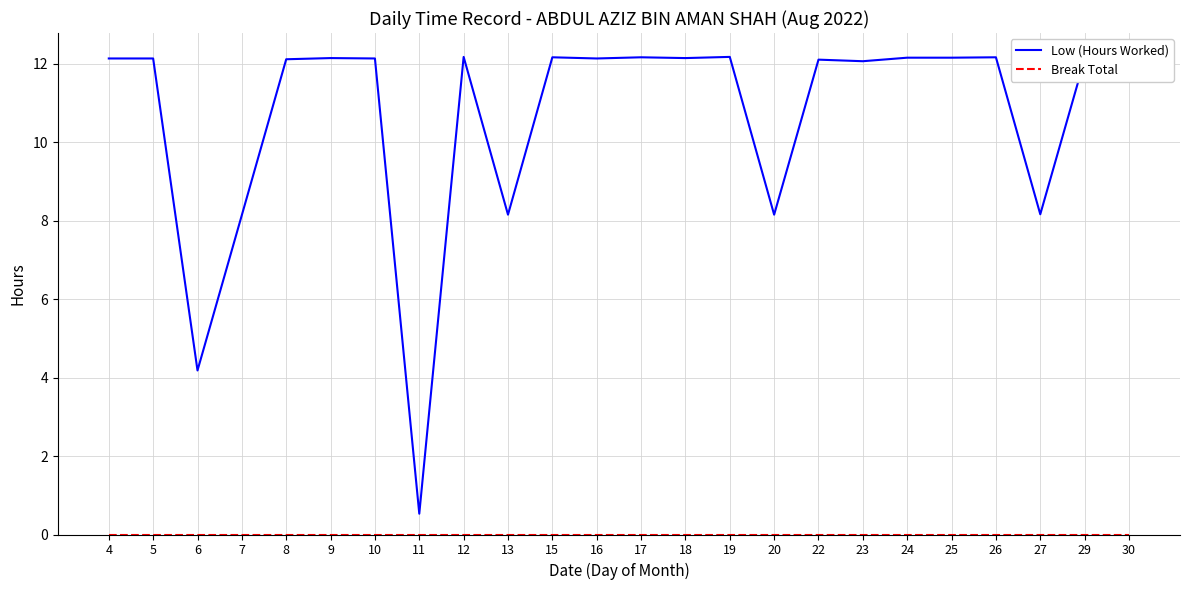

What is the difference between the maximum and minimum values in the Low (Hours Worked) series?

11.6